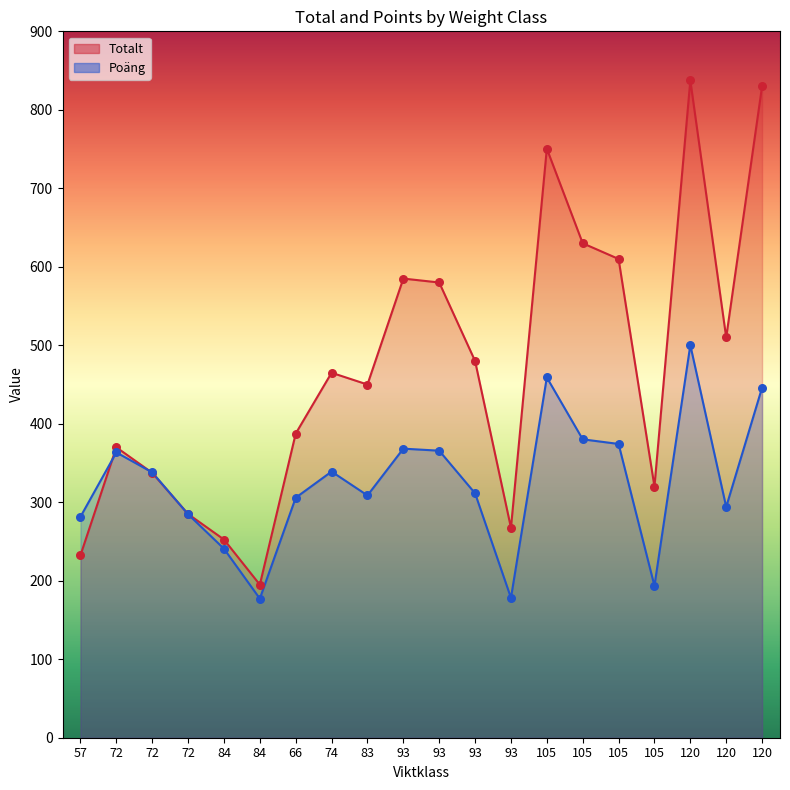

What are all the series names shown in the legend?

Totalt, Poäng